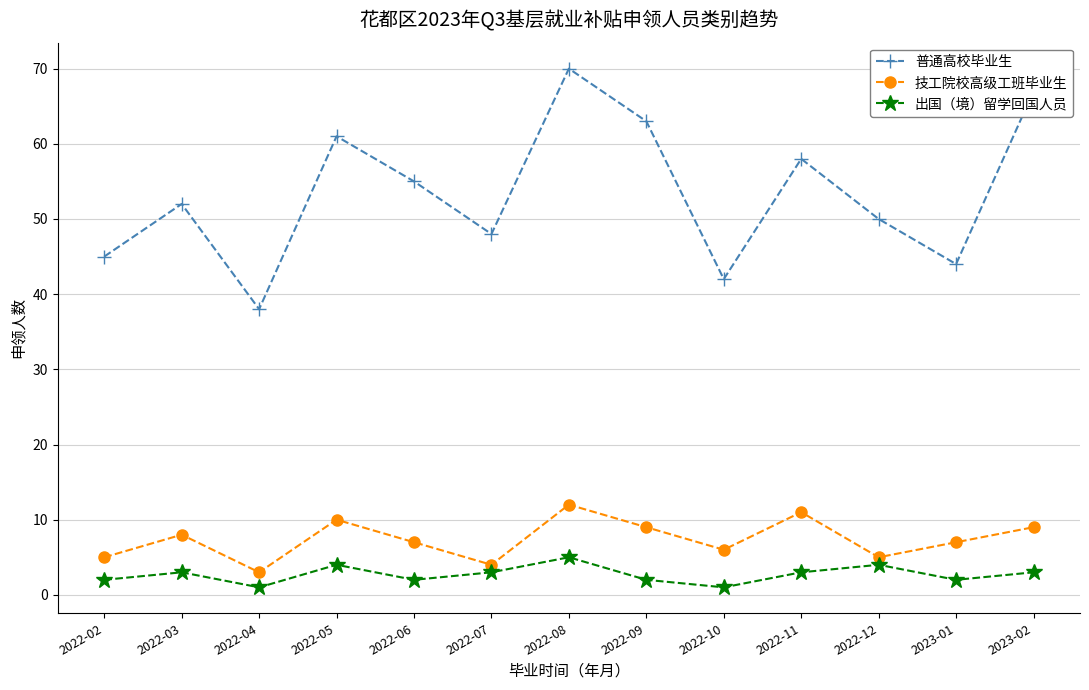

What is the difference between the 出国（境）留学回国人员 values at 2022-09 and 2022-07?

1